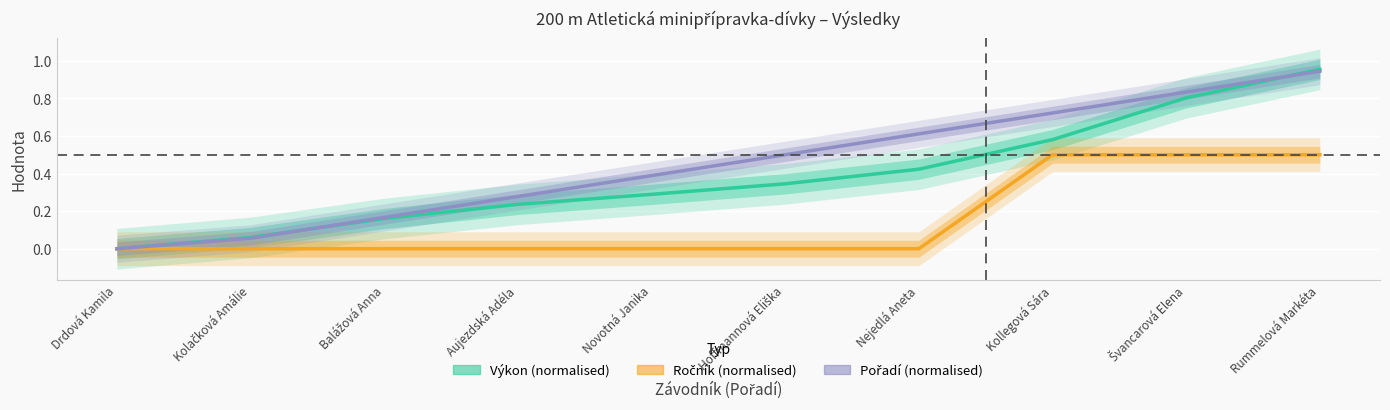

Reading left to right, transcribe all the data shown in this chart.

Výkon: 0.0	0.1	0.2	0.2	0.3	0.3	0.4	0.6	0.8	1.0
Ročník: 0.0	0.0	0.0	0.0	0.0	0.0	0.0	0.5	0.5	0.5
Pořadí: 0.0	0.1	0.2	0.3	0.4	0.5	0.6	0.7	0.8	0.9